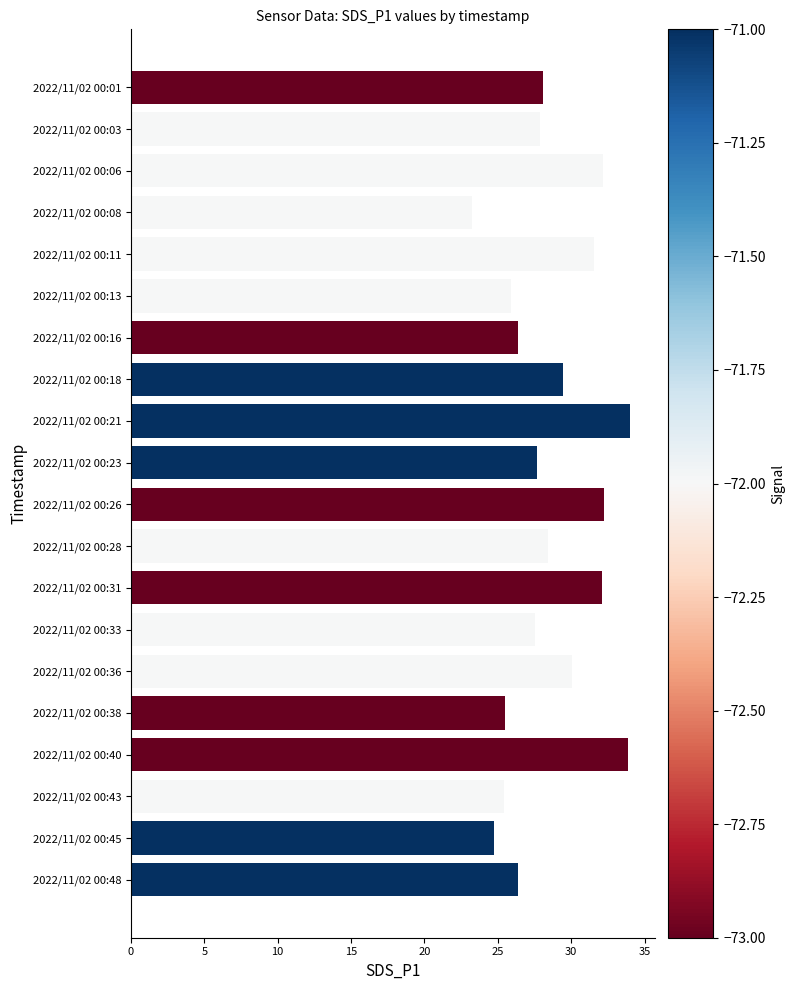

Which category has the lowest value across all series?

2022/11/02 00:08